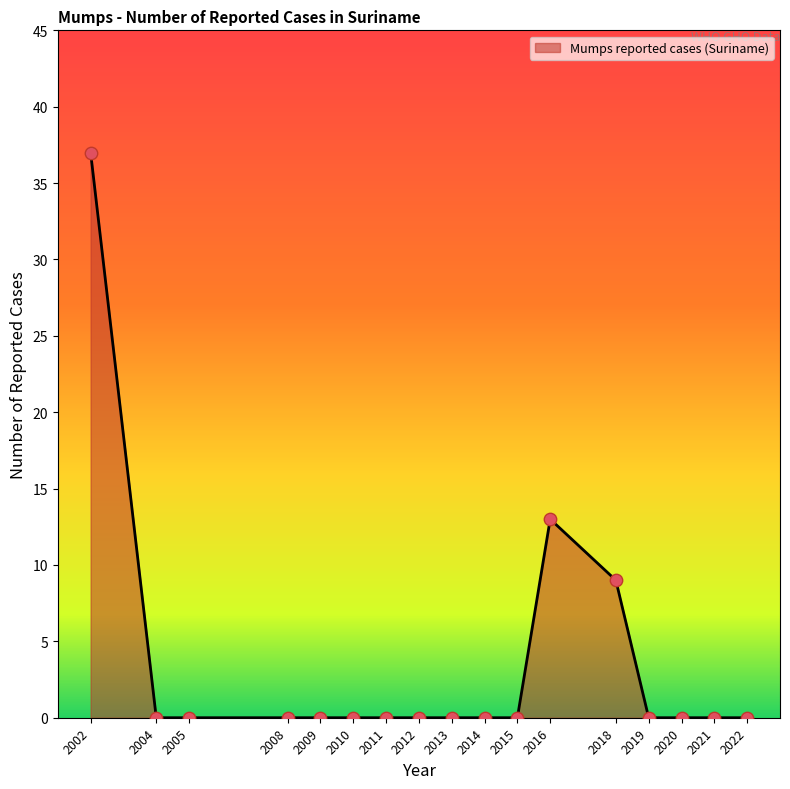

What is the change in value from 2015 to 2016?

+13